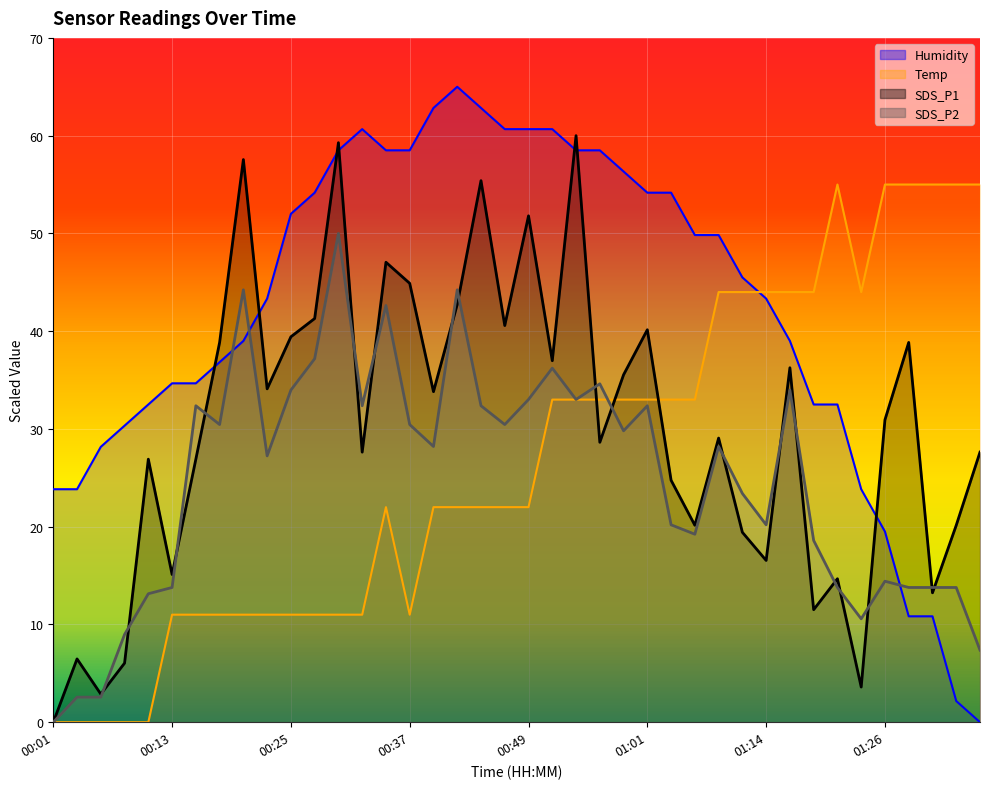

Reading right to left, extract all data points from this chart.

SDS_P1: 01:36=27.6	01:34=20.1	01:31=13.2	01:29=38.8	01:26=30.9	01:24=3.6	01:21=14.7	01:19=11.5	01:16=36.3	01:14=16.5	01:11=19.4	01:08=29.1	01:06=20.1	01:03=24.7	01:01=40.1	00:58=35.5	00:56=28.6	00:54=60.0	00:51=37.0	00:49=51.8	00:46=40.6	00:44=55.4	00:42=42.7	00:39=33.8	00:37=44.9	00:35=47.1	00:32=27.6	00:30=59.3	00:27=41.3	00:25=39.4	00:23=34.1	00:20=57.6	00:18=38.8	00:16=26.9	00:13=15.1	00:11=26.9	00:08=6.0	00:06=2.9	00:04=6.5	00:01=0.0
SDS_P2: 01:36=7.4	01:34=13.8	01:31=13.8	01:29=13.8	01:26=14.4	01:24=10.6	01:21=13.8	01:19=18.6	01:16=34.0	01:14=20.2	01:11=23.4	01:08=28.2	01:06=19.2	01:03=20.2	01:01=32.4	00:58=29.8	00:56=34.6	00:54=33.0	00:51=36.2	00:49=33.0	00:46=30.4	00:44=32.4	00:42=44.2	00:39=28.2	00:37=30.4	00:35=42.6	00:32=32.4	00:30=50.0	00:27=37.2	00:25=34.0	00:23=27.2	00:20=44.2	00:18=30.4	00:16=32.4	00:13=13.8	00:11=13.1	00:08=9.0	00:06=2.6	00:04=2.6	00:01=0.0
Temp: 01:36=55.0	01:34=55.0	01:31=55.0	01:29=55.0	01:26=55.0	01:24=44.0	01:21=55.0	01:19=44.0	01:16=44.0	01:14=44.0	01:11=44.0	01:08=44.0	01:06=33.0	01:03=33.0	01:01=33.0	00:58=33.0	00:56=33.0	00:54=33.0	00:51=33.0	00:49=22.0	00:46=22.0	00:44=22.0	00:42=22.0	00:39=22.0	00:37=11.0	00:35=22.0	00:32=11.0	00:30=11.0	00:27=11.0	00:25=11.0	00:23=11.0	00:20=11.0	00:18=11.0	00:16=11.0	00:13=11.0	00:11=0.0	00:08=0.0	00:06=0.0	00:04=0.0	00:01=0.0
Humidity: 01:36=0.0	01:34=2.2	01:31=10.8	01:29=10.8	01:26=19.5	01:24=23.8	01:21=32.5	01:19=32.5	01:16=39.0	01:14=43.3	01:11=45.5	01:08=49.8	01:06=49.8	01:03=54.2	01:01=54.2	00:58=56.3	00:56=58.5	00:54=58.5	00:51=60.7	00:49=60.7	00:46=60.7	00:44=62.8	00:42=65.0	00:39=62.8	00:37=58.5	00:35=58.5	00:32=60.7	00:30=58.5	00:27=54.2	00:25=52.0	00:23=43.3	00:20=39.0	00:18=36.8	00:16=34.7	00:13=34.7	00:11=32.5	00:08=30.3	00:06=28.2	00:04=23.8	00:01=23.8